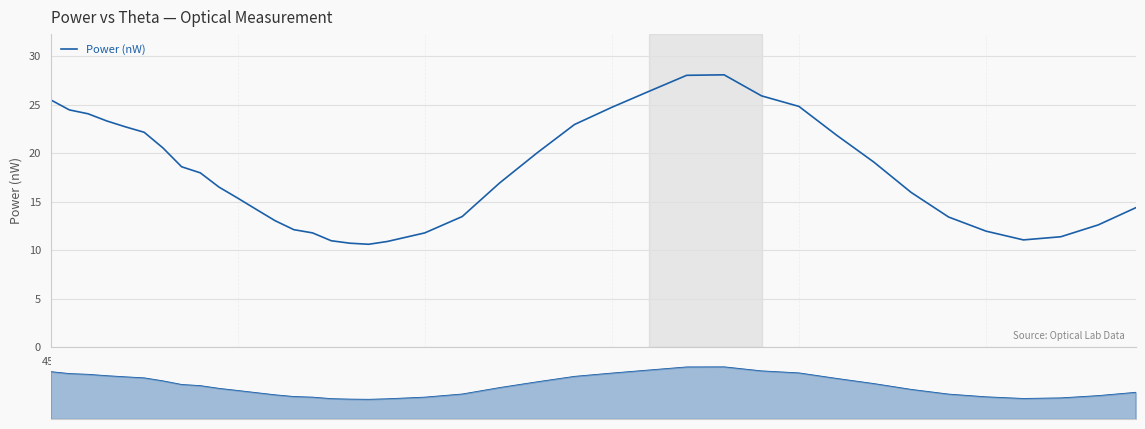

The value at 20 is 6.6. True or false?

False